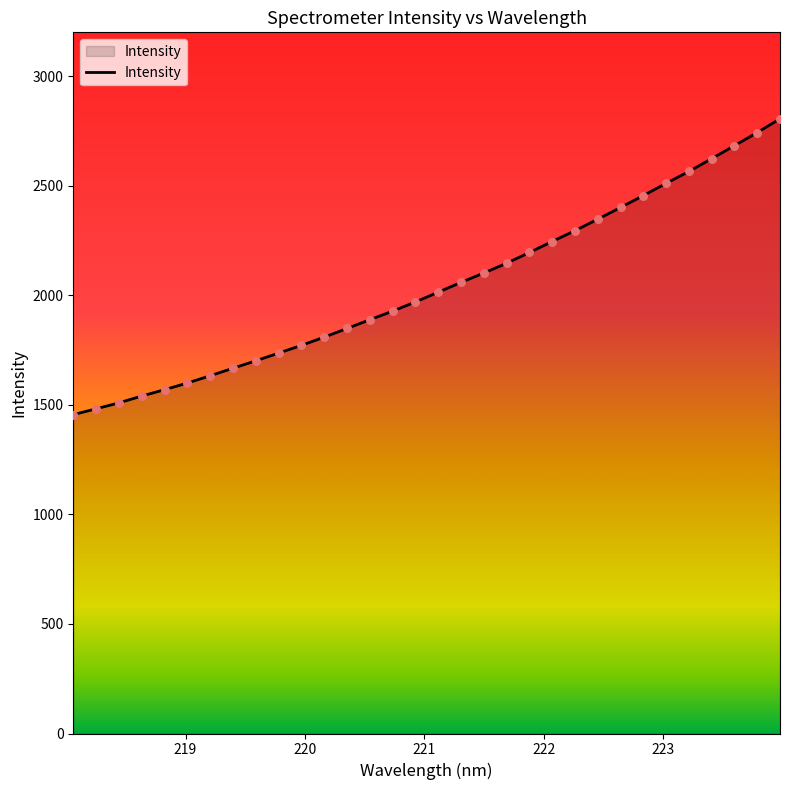

What is the difference between the maximum and minimum values?

1350.0